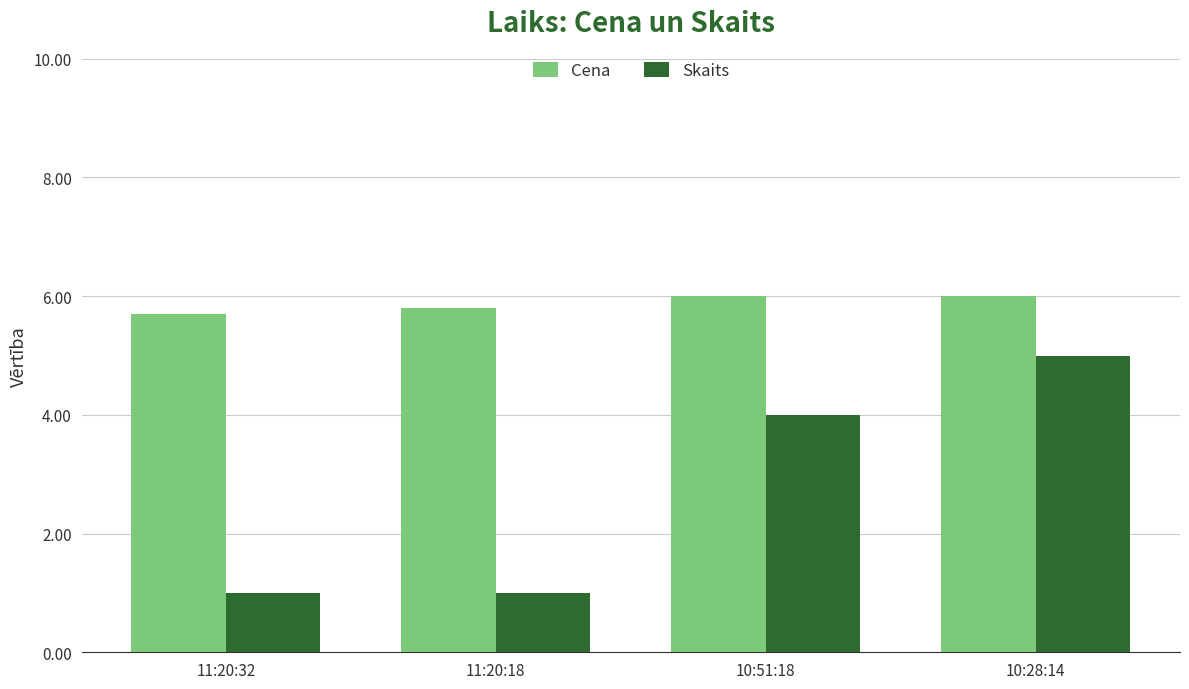

What is the sum of all Cena values?

23.5